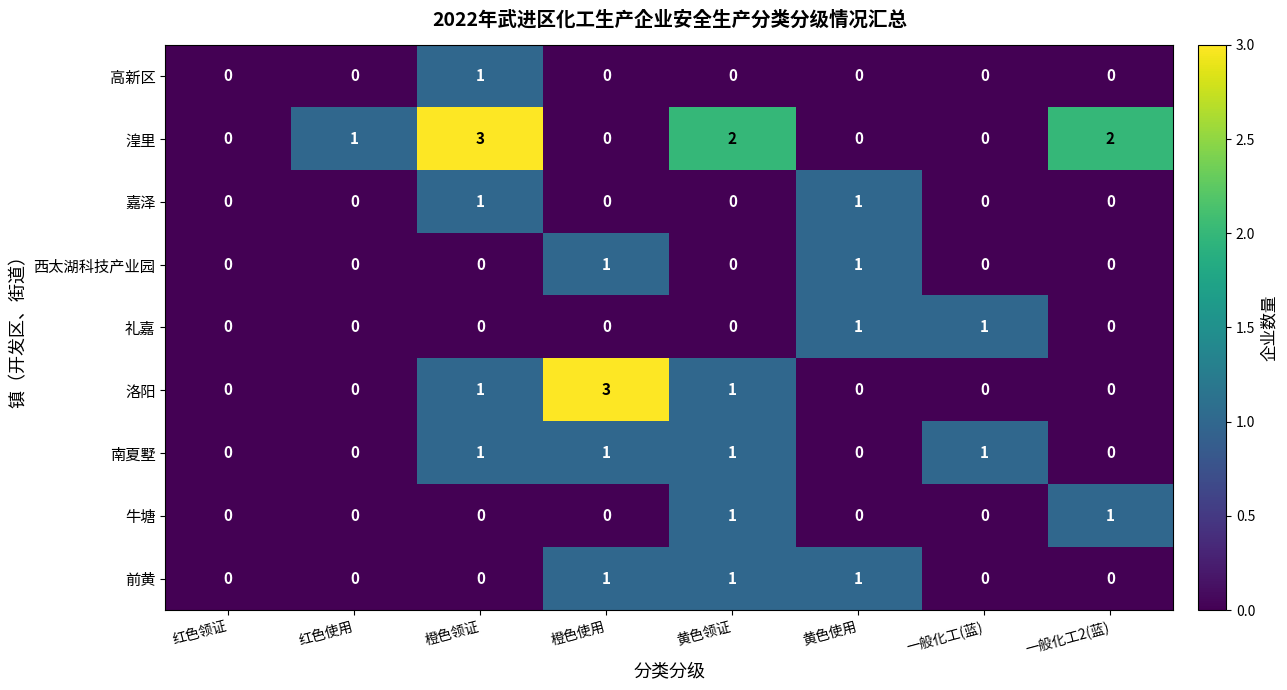

What is the sum of all 湟里 values?

8